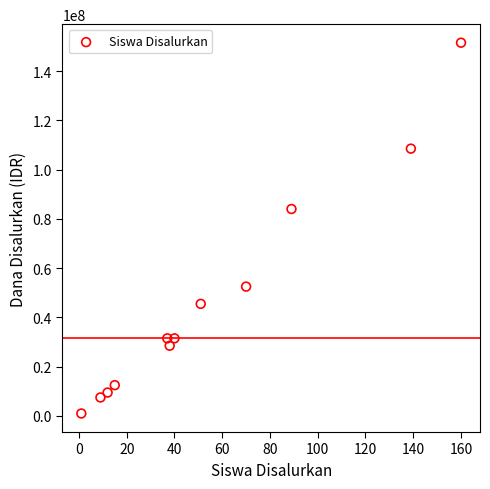

What Y value in the scatter plot is closest to 76250000?

84000000